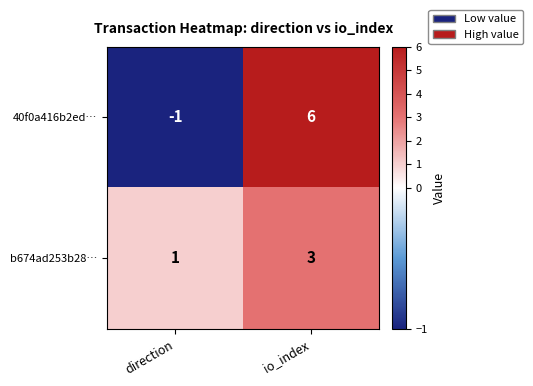

Which series has the largest total across all categories?

40f0a416b2ed…